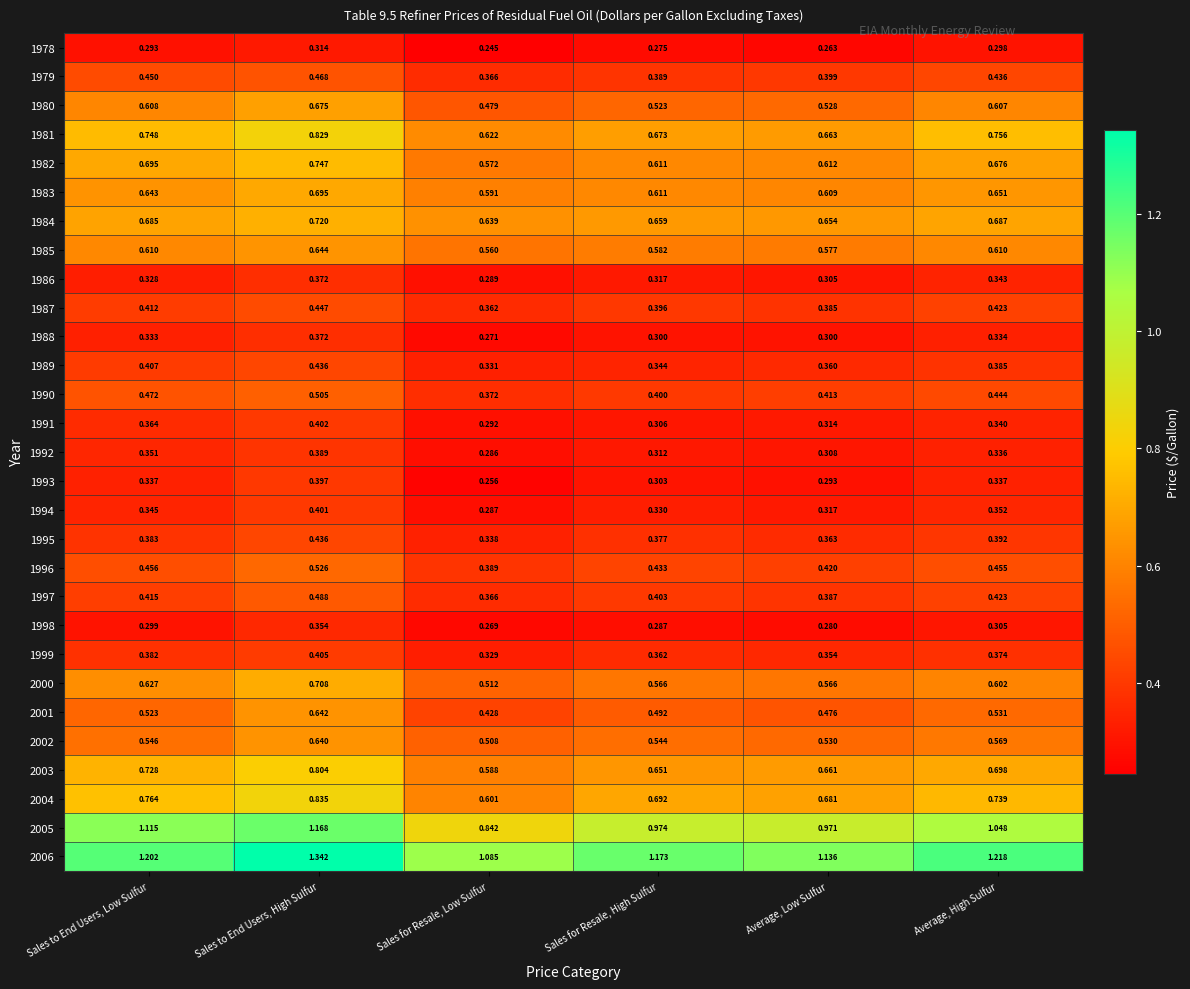

At which category is the sum across all series the highest?

Sales to End Users, High Sulfur